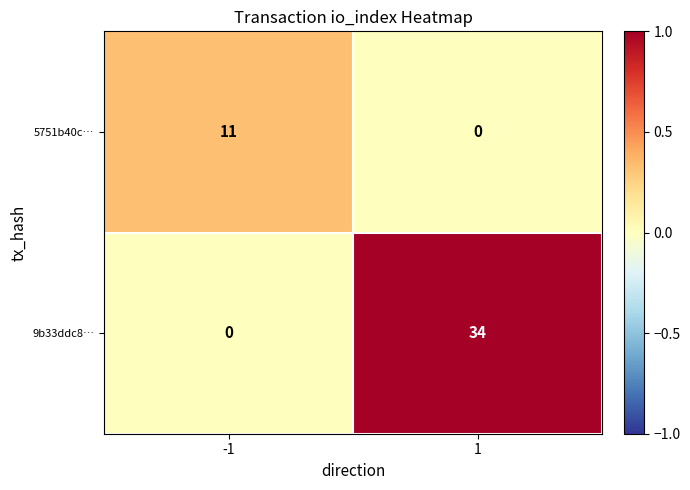

True or false: 9b33ddc8… has a value of 34 at 1.

True